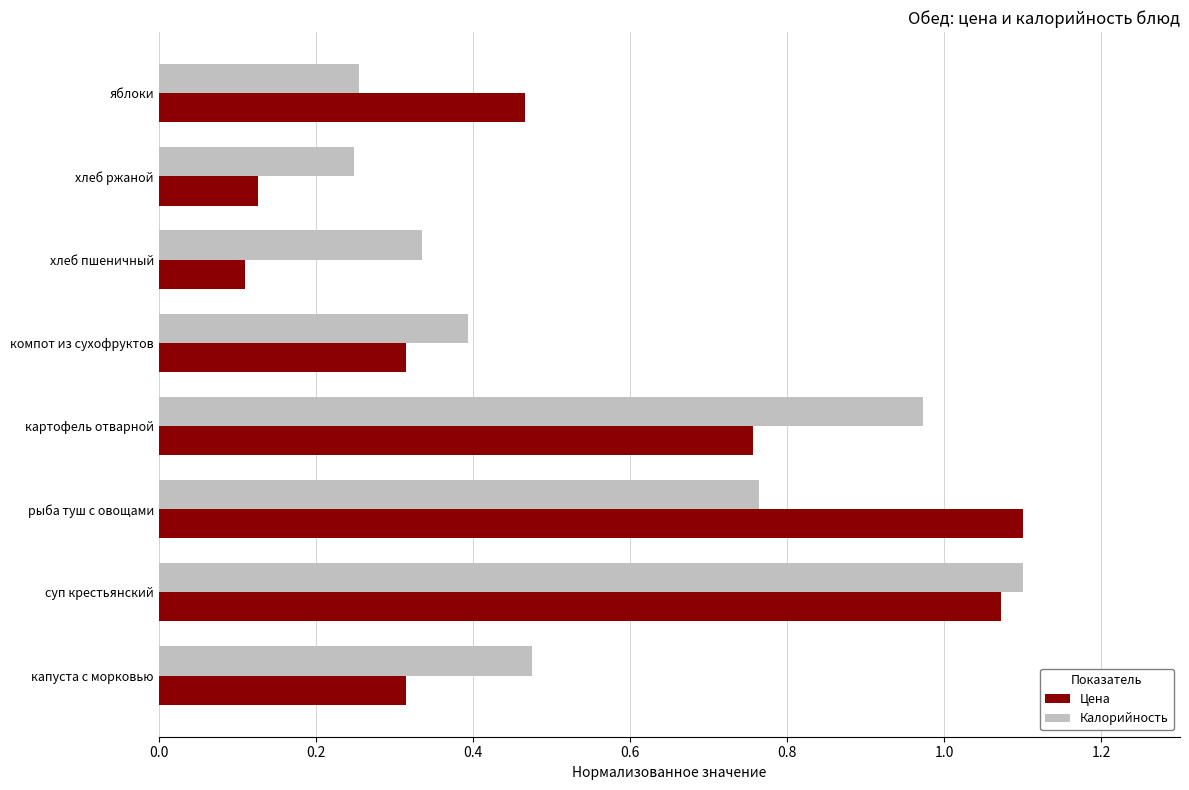

Which label corresponds to the smallest value in the chart?

хлеб пшеничный